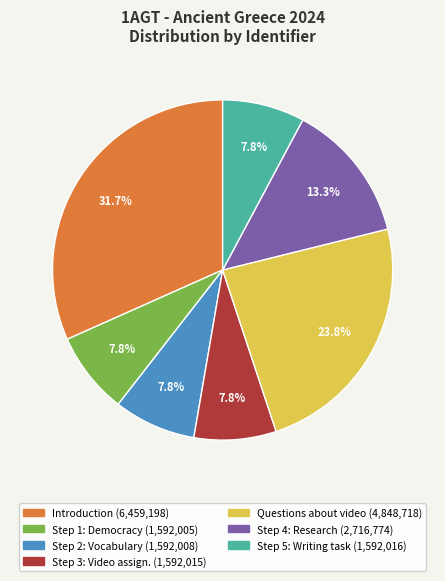

How many segments does this pie chart have?

7